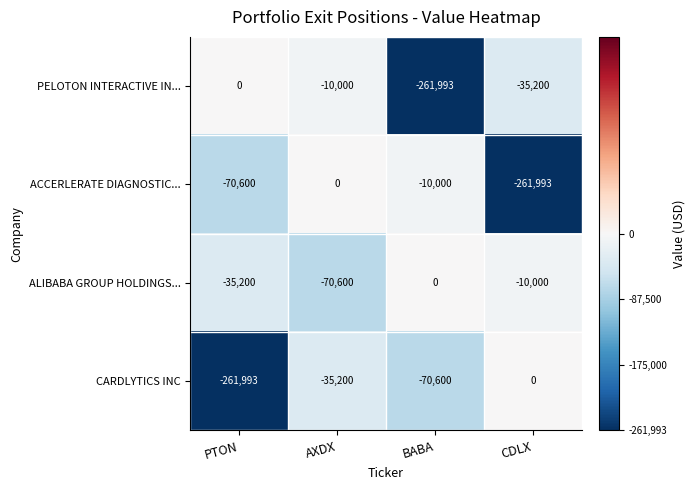

What is the smallest value displayed?

-261993